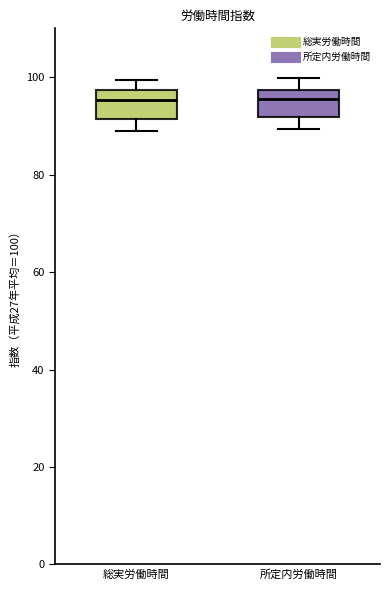

Where is the upper edge of the box for 総実労働時間 on the y-axis? The values are not printed on the chart, so give them approximately, as read against the axis.

98